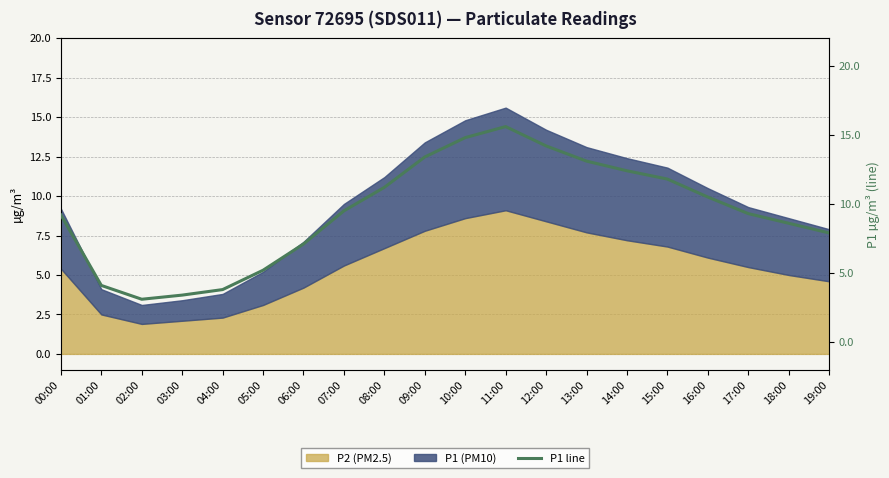

True or false: the data shows 3.4 at 03:00.

True